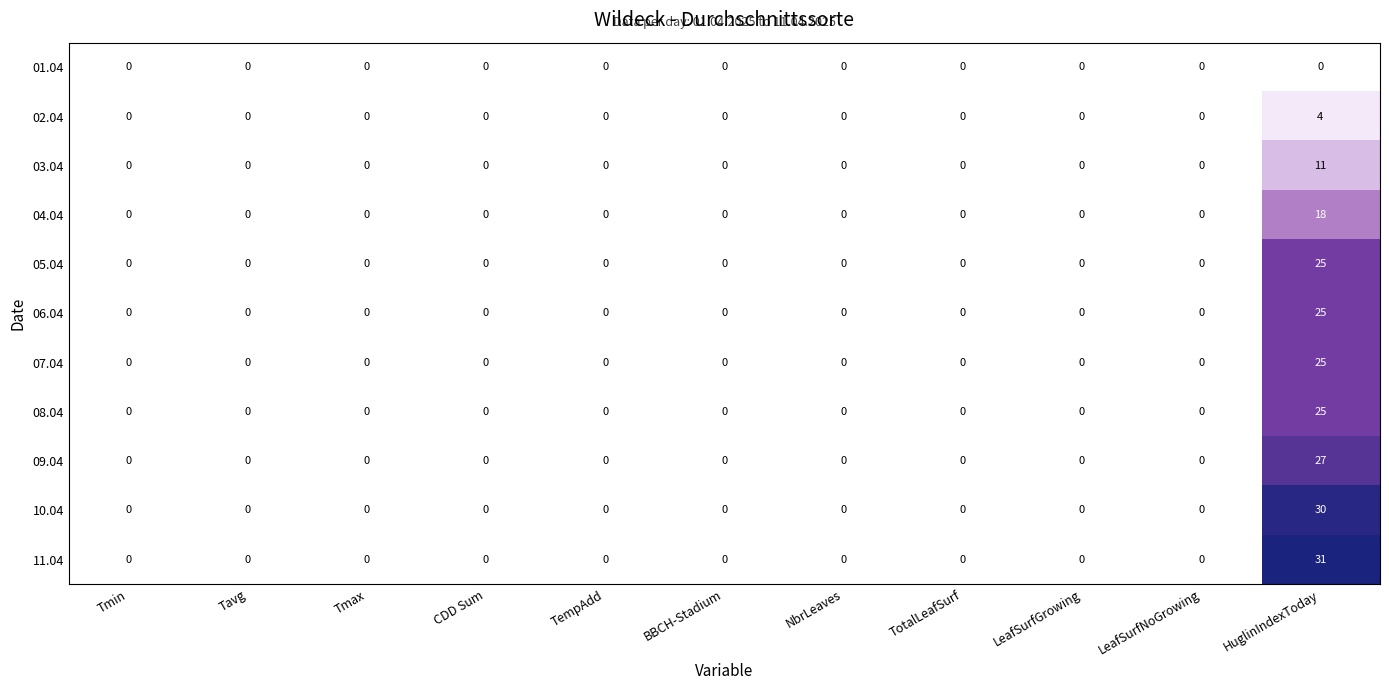

What is the difference between the maximum and minimum values in the 06.04 series?

25